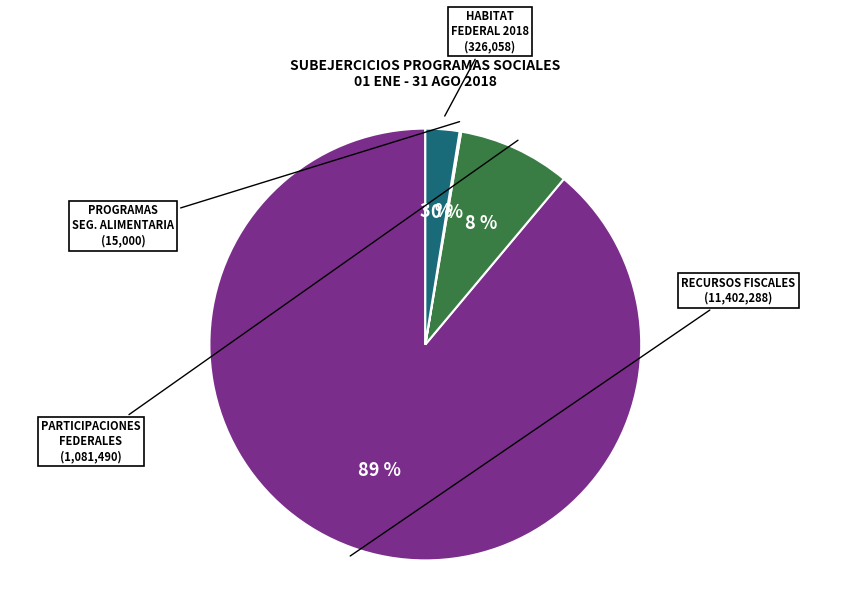

To the nearest percent, what is the average slice percentage?

25%